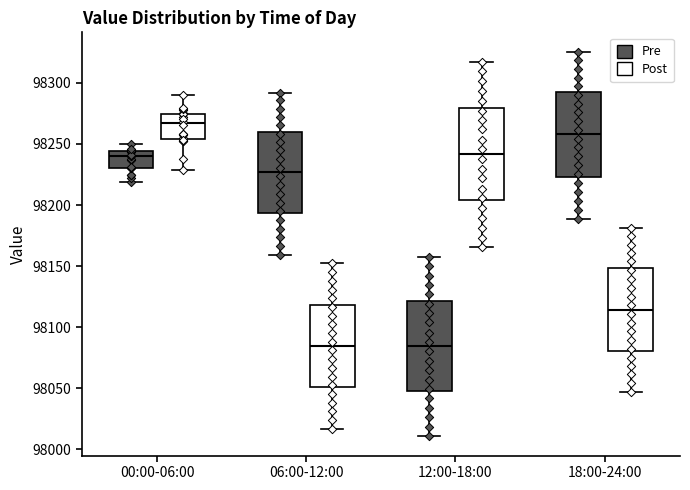

Where does the lower whisker of the box for 18:00-24:00 (Pre) end on the y-axis? The values are not printed on the chart, so give them approximately, as read against the axis.

98190